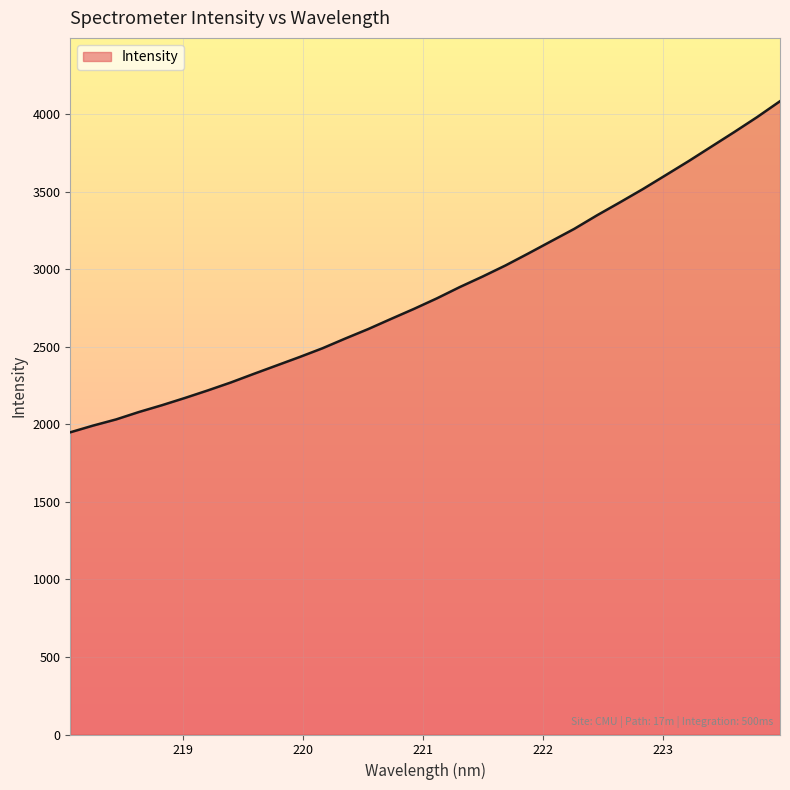

What is the greatest value displayed?

4082.8